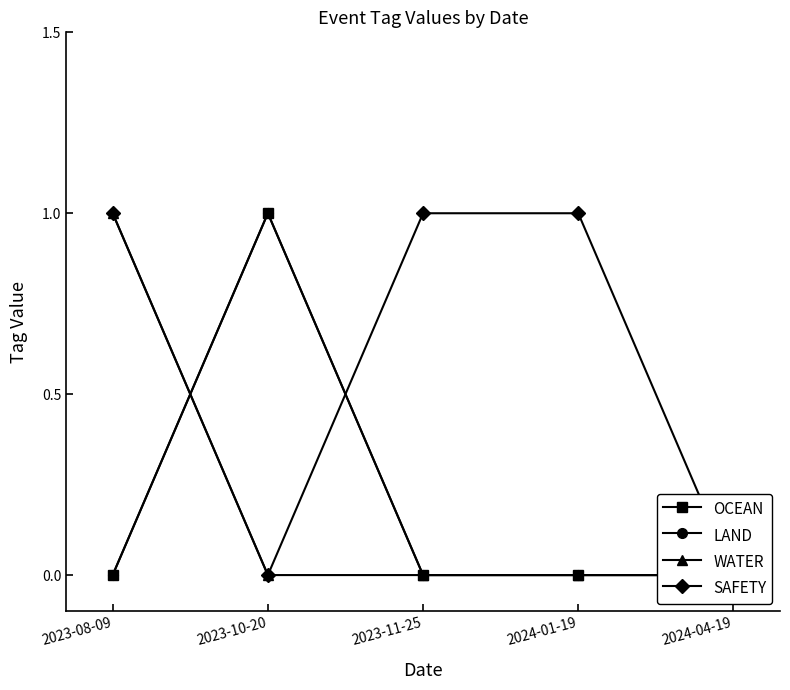

Which series has the largest total across all categories?

SAFETY